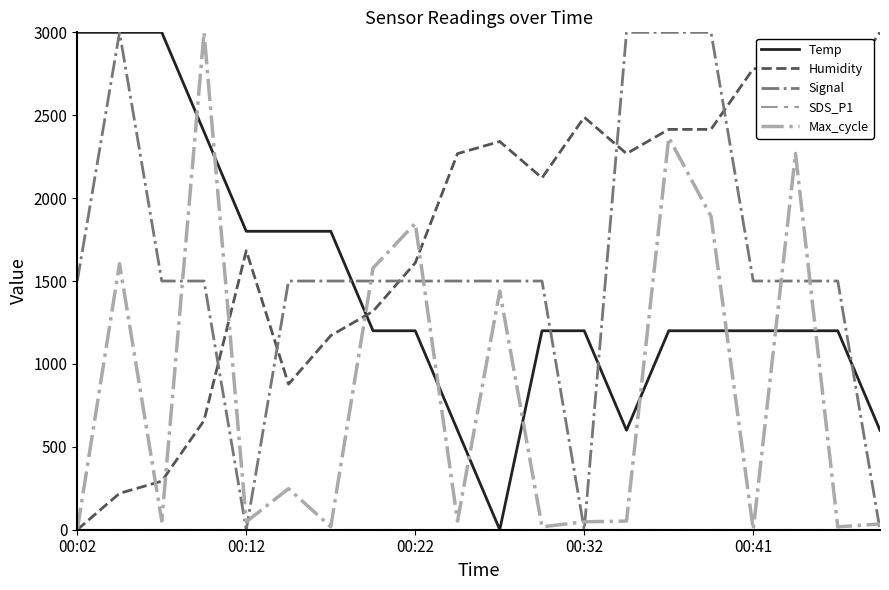

How many times do Humidity and Temp cross each other?

1